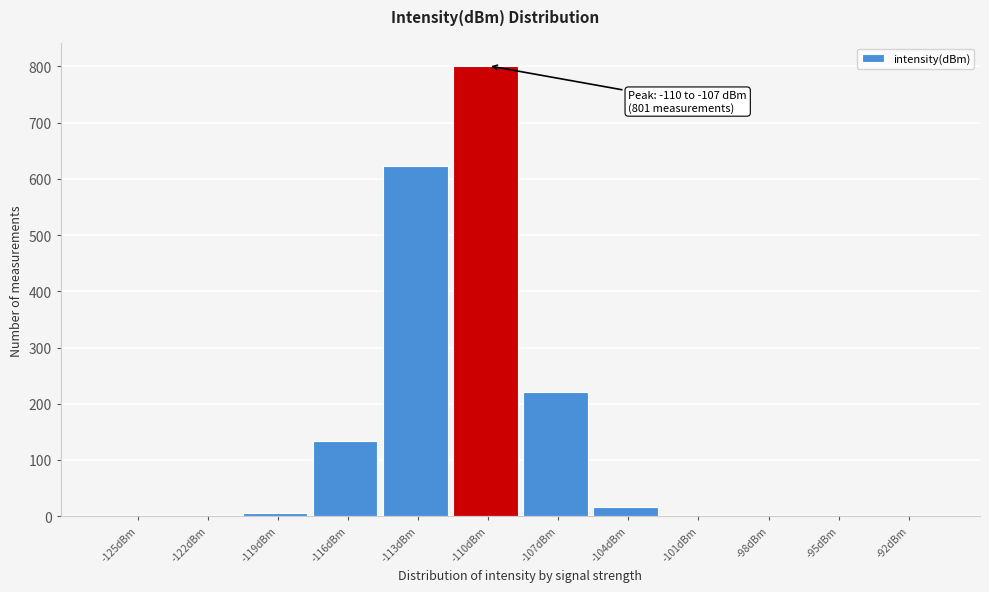

Reading right to left, what are all the values shown in this chart?

-92dBm=0	-95dBm=0	-98dBm=0	-101dBm=0	-104dBm=16	-107dBm=221	-110dBm=801	-113dBm=622	-116dBm=134	-119dBm=6	-122dBm=0	-125dBm=0